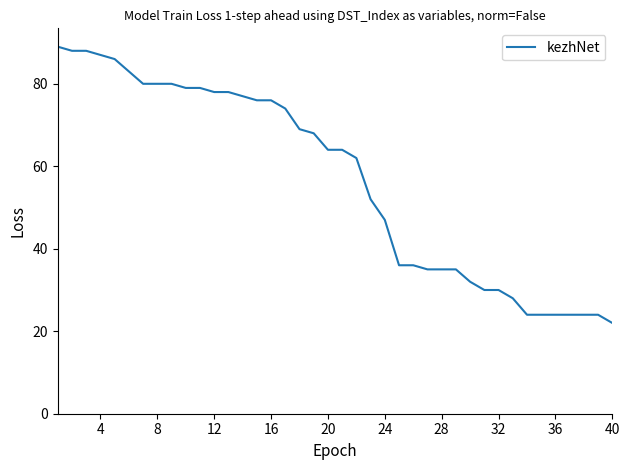

What is the smallest value displayed?

22